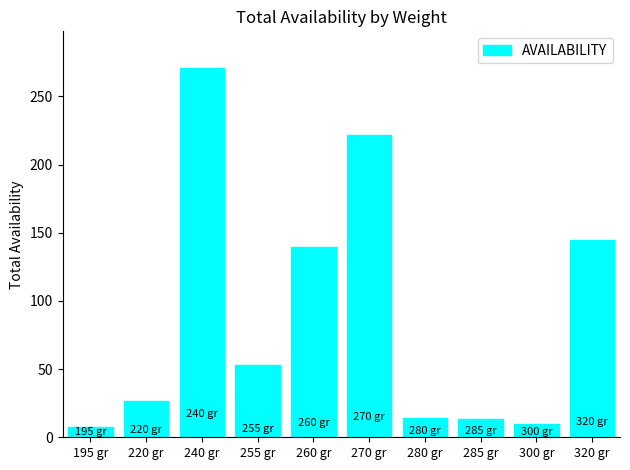

True or false: the data shows 7.7 at 195 gr.

True